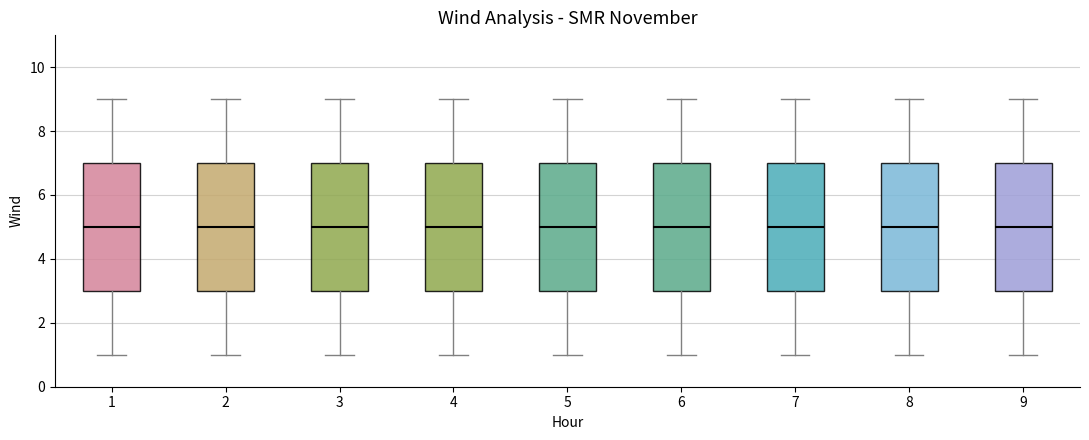

Where does the lower whisker of the box at x = 9 end on the y-axis? The values are not printed on the chart, so give them approximately, as read against the axis.

1